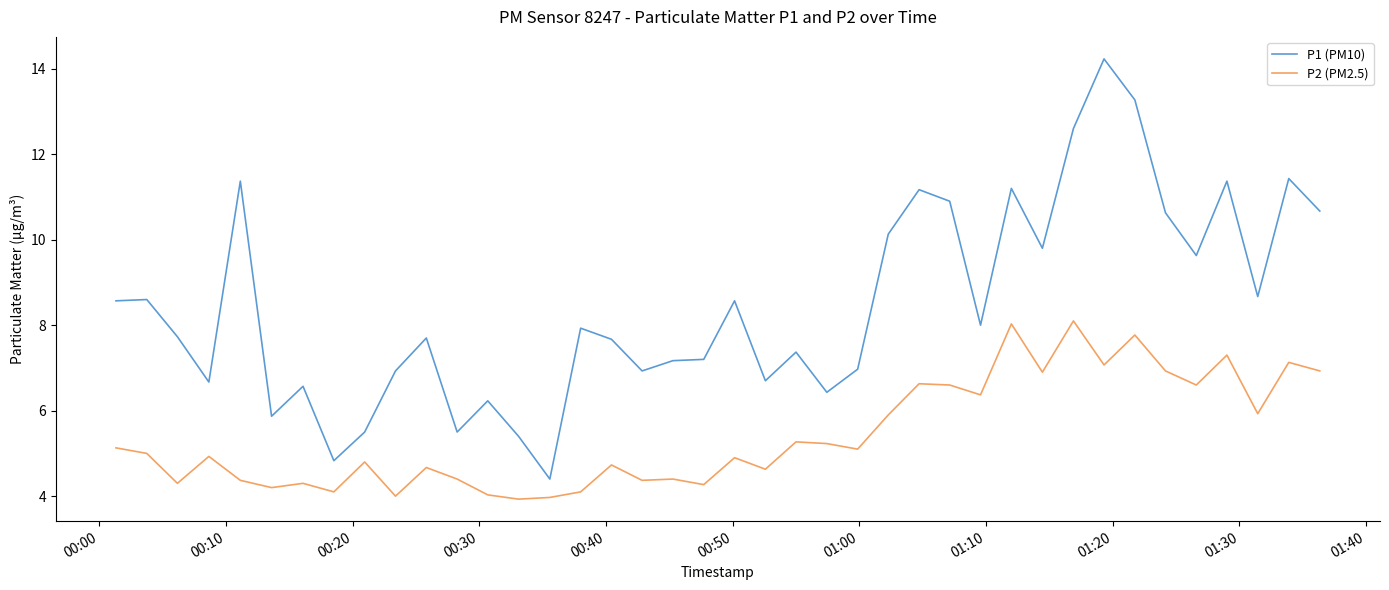

In P1 (PM10), how many points are higher than both neighbors (excluding endpoints)?

13